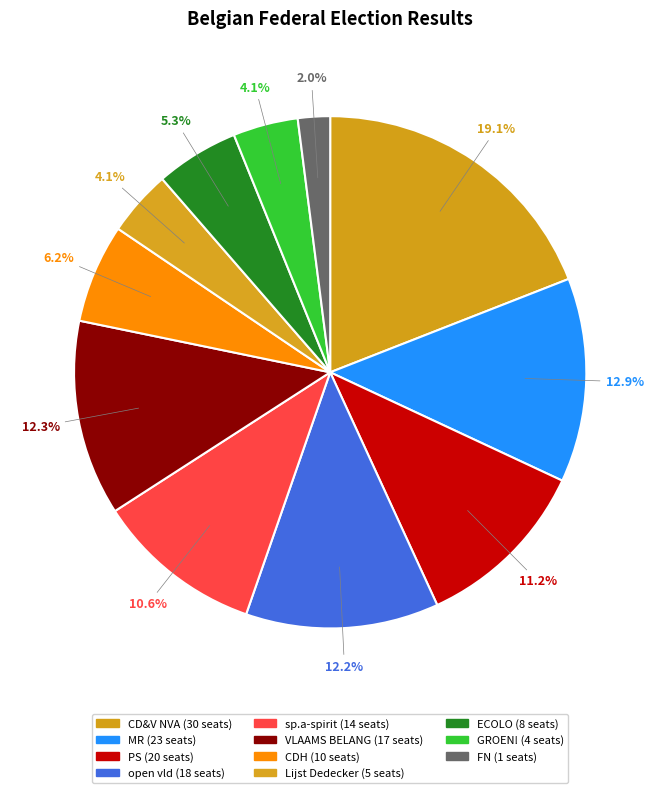

To the nearest percent, what portion does VLAAMS BELANG represent?

12%